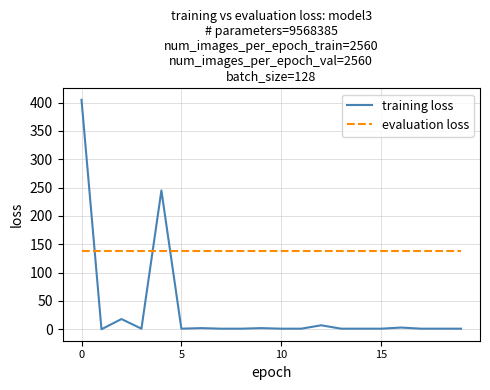

Which series has the largest range (max minus min)?

training loss